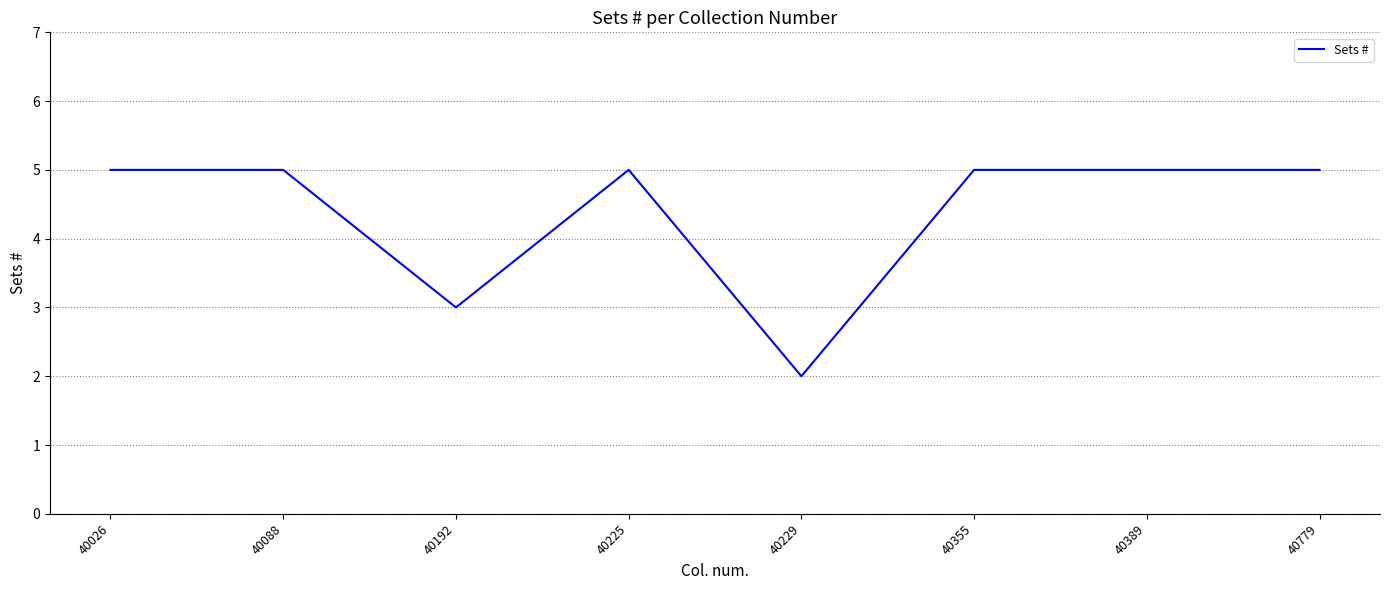

What is the ratio of the value at 40026 to the value at 40229?

2.5